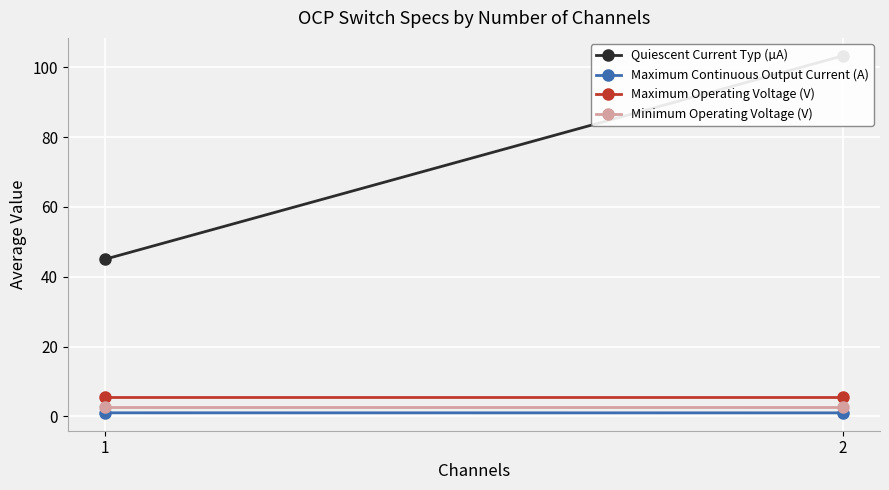

List the labels in order of Minimum Operating Voltage (V) value, smallest first.

2, 1